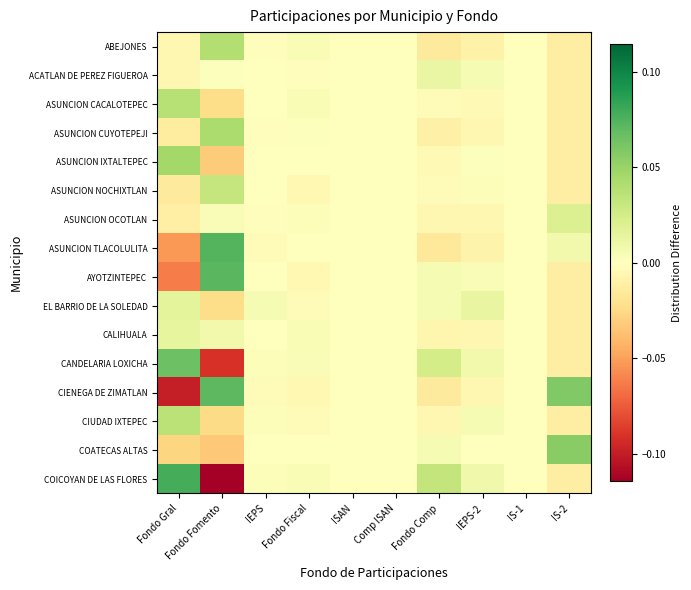

Reading left to right, transcribe all the data shown in this chart.

ABEJONES: Fondo Gral=-0.0	Fondo Fomento=0.0	IEPS=-0.0	Fondo Fiscal=0.0	ISAN=-0.0	Comp ISAN=0.0	Fondo Comp=-0.0	IEPS-2=-0.0	IS-1=0.0	IS-2=-0.0
ACATLAN DE PEREZ FIGUEROA: Fondo Gral=-0.0	Fondo Fomento=0.0	IEPS=0.0	Fondo Fiscal=-0.0	ISAN=0.0	Comp ISAN=-0.0	Fondo Comp=0.0	IEPS-2=0.0	IS-1=0.0	IS-2=-0.0
ASUNCION CACALOTEPEC: Fondo Gral=0.0	Fondo Fomento=-0.0	IEPS=-0.0	Fondo Fiscal=0.0	ISAN=0.0	Comp ISAN=0.0	Fondo Comp=-0.0	IEPS-2=-0.0	IS-1=0.0	IS-2=-0.0
ASUNCION CUYOTEPEJI: Fondo Gral=-0.0	Fondo Fomento=0.0	IEPS=-0.0	Fondo Fiscal=0.0	ISAN=-0.0	Comp ISAN=0.0	Fondo Comp=-0.0	IEPS-2=-0.0	IS-1=0.0	IS-2=-0.0
ASUNCION IXTALTEPEC: Fondo Gral=0.0	Fondo Fomento=-0.0	IEPS=0.0	Fondo Fiscal=0.0	ISAN=0.0	Comp ISAN=-0.0	Fondo Comp=-0.0	IEPS-2=0.0	IS-1=0.0	IS-2=-0.0
ASUNCION NOCHIXTLAN: Fondo Gral=-0.0	Fondo Fomento=0.0	IEPS=-0.0	Fondo Fiscal=-0.0	ISAN=-0.0	Comp ISAN=-0.0	Fondo Comp=-0.0	IEPS-2=0.0	IS-1=0.0	IS-2=-0.0
ASUNCION OCOTLAN: Fondo Gral=-0.0	Fondo Fomento=0.0	IEPS=-0.0	Fondo Fiscal=0.0	ISAN=-0.0	Comp ISAN=0.0	Fondo Comp=-0.0	IEPS-2=-0.0	IS-1=0.0	IS-2=0.0
ASUNCION TLACOLULITA: Fondo Gral=-0.1	Fondo Fomento=0.1	IEPS=-0.0	Fondo Fiscal=-0.0	ISAN=-0.0	Comp ISAN=-0.0	Fondo Comp=-0.0	IEPS-2=-0.0	IS-1=0.0	IS-2=0.0
AYOTZINTEPEC: Fondo Gral=-0.1	Fondo Fomento=0.1	IEPS=-0.0	Fondo Fiscal=-0.0	ISAN=-0.0	Comp ISAN=-0.0	Fondo Comp=0.0	IEPS-2=0.0	IS-1=0.0	IS-2=-0.0
EL BARRIO DE LA SOLEDAD: Fondo Gral=0.0	Fondo Fomento=-0.0	IEPS=0.0	Fondo Fiscal=-0.0	ISAN=0.0	Comp ISAN=-0.0	Fondo Comp=0.0	IEPS-2=0.0	IS-1=0.0	IS-2=-0.0
CALIHUALA: Fondo Gral=0.0	Fondo Fomento=0.0	IEPS=-0.0	Fondo Fiscal=0.0	ISAN=-0.0	Comp ISAN=0.0	Fondo Comp=-0.0	IEPS-2=-0.0	IS-1=0.0	IS-2=-0.0
CANDELARIA LOXICHA: Fondo Gral=0.1	Fondo Fomento=-0.1	IEPS=0.0	Fondo Fiscal=0.0	ISAN=0.0	Comp ISAN=0.0	Fondo Comp=0.0	IEPS-2=0.0	IS-1=0.0	IS-2=-0.0
CIENEGA DE ZIMATLAN: Fondo Gral=-0.1	Fondo Fomento=0.1	IEPS=-0.0	Fondo Fiscal=-0.0	ISAN=-0.0	Comp ISAN=-0.0	Fondo Comp=-0.0	IEPS-2=-0.0	IS-1=0.0	IS-2=0.1
CIUDAD IXTEPEC: Fondo Gral=0.0	Fondo Fomento=-0.0	IEPS=0.0	Fondo Fiscal=-0.0	ISAN=0.0	Comp ISAN=0.0	Fondo Comp=-0.0	IEPS-2=0.0	IS-1=0.0	IS-2=-0.0
COATECAS ALTAS: Fondo Gral=-0.0	Fondo Fomento=-0.0	IEPS=0.0	Fondo Fiscal=-0.0	ISAN=-0.0	Comp ISAN=-0.0	Fondo Comp=0.0	IEPS-2=0.0	IS-1=0.0	IS-2=0.1
COICOYAN DE LAS FLORES: Fondo Gral=0.1	Fondo Fomento=-0.1	IEPS=0.0	Fondo Fiscal=0.0	ISAN=0.0	Comp ISAN=0.0	Fondo Comp=0.0	IEPS-2=0.0	IS-1=0.0	IS-2=-0.0